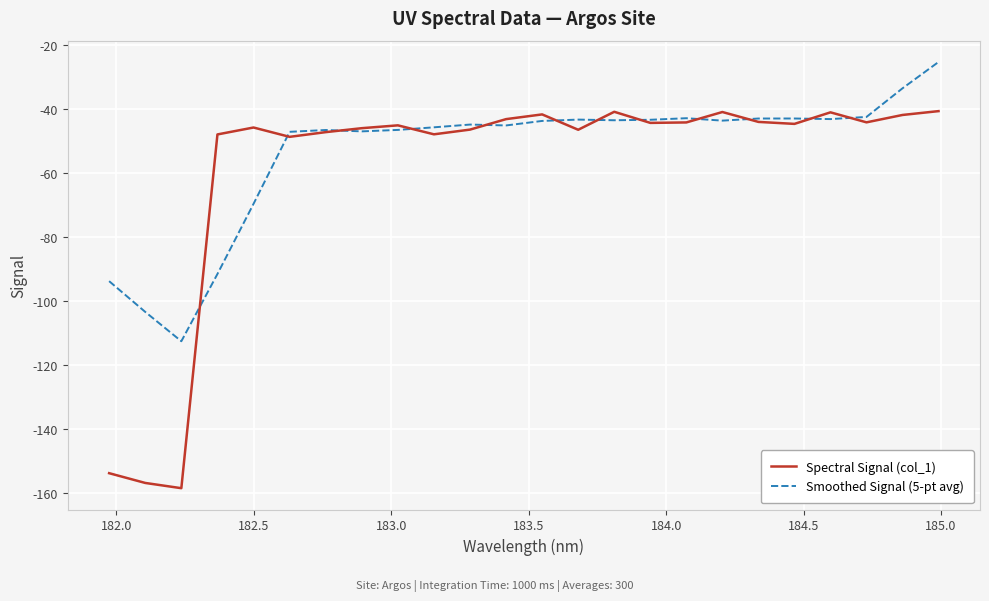

Which series has the widest spread of values?

Spectral Signal (col_1)